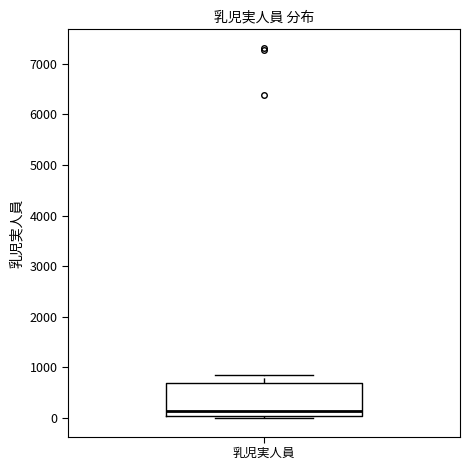

Transcribe this box plot: give where the median line is, the range the box spans, and where the two whiskers end, as read against the y-axis. The values are not printed on the chart, so give them approximately, as read against the axis.

median 100, box 0 to 700, whiskers 0 (just below the box's lower edge) to 800